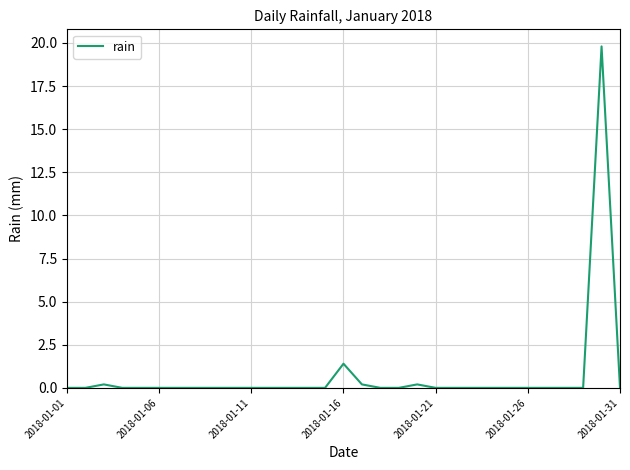

Reading right to left, transcribe all the data shown in this chart.

0.0	19.8	0.0	0.0	0.0	0.0	0.0	0.0	0.0	0.0	0.0	0.2	0.0	0.0	0.2	1.4	0.0	0.0	0.0	0.0	0.0	0.0	0.0	0.0	0.0	0.0	0.0	0.0	0.2	0.0	0.0